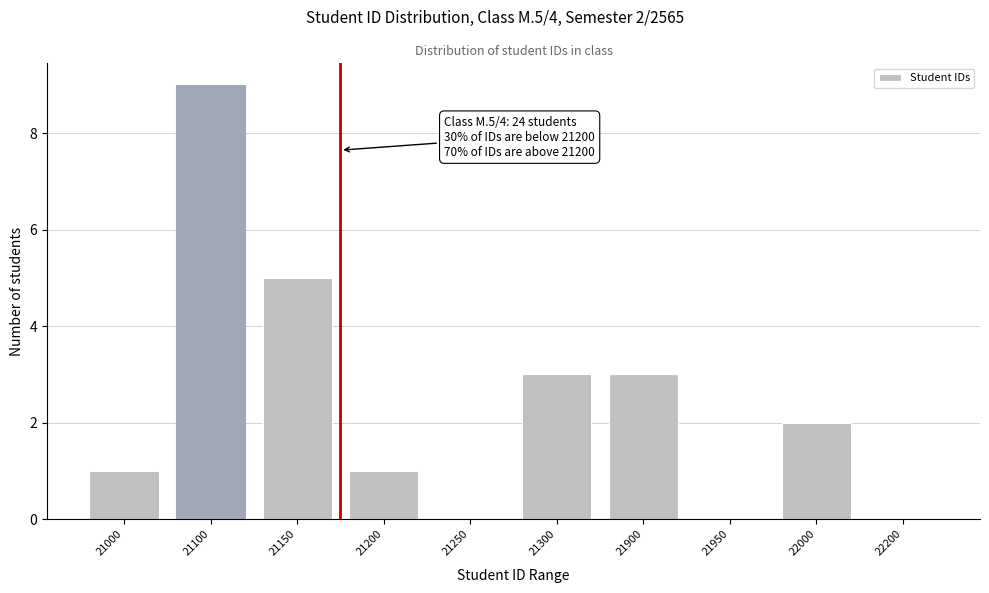

Reading left to right, what are all the values shown in this chart?

21000=1	21100=9	21150=5	21200=1	21250=0	21300=3	21900=3	21950=0	22000=2	22200=0